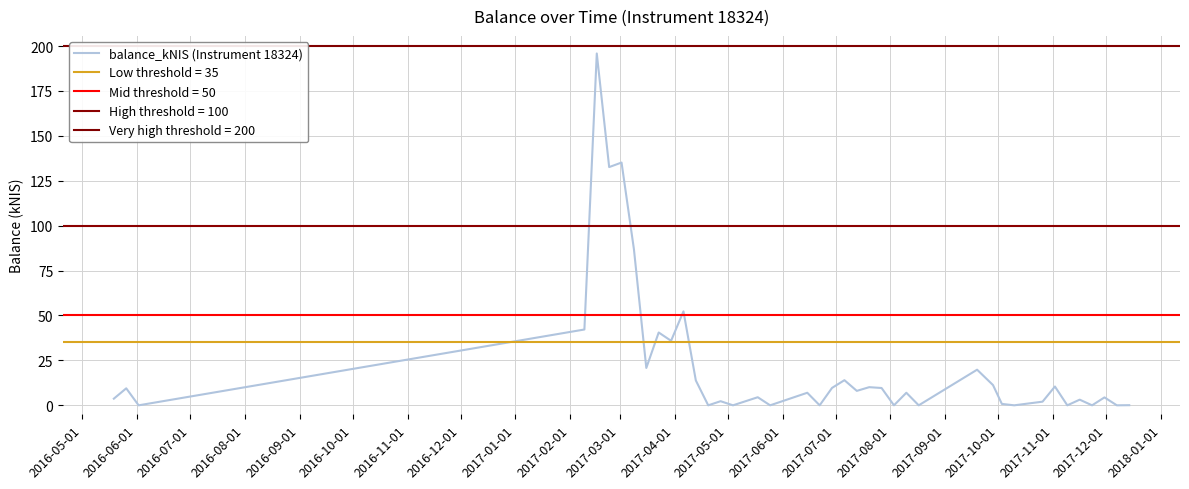

Reading right to left, list all the values displayed in this chart.

0.1	0.0	4.4	0.0	3.1	0.0	10.5	2.0	0.0	0.8	11.3	19.8	0.0	7.0	0.0	9.6	10.1	8.0	14.0	9.7	0.0	7.0	0.0	4.5	0.0	2.3	0.0	13.8	52.3	35.9	40.5	20.8	86.9	135.1	132.6	195.8	42.2	0.0	9.5	3.7